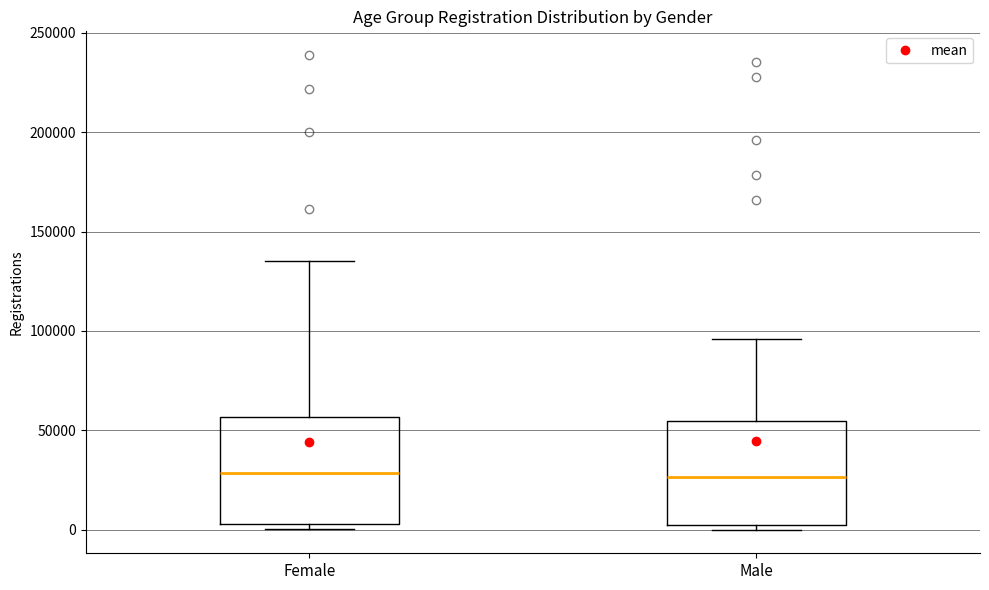

Reading left to right, read every box against the y-axis: the position of its median line, the range the box covers, and the ends of its whiskers. The values are not printed on the chart, so give them approximately, as read against the axis.

Female: median 30000, box 5000 to 55000, whiskers 0 to 135000
Male: median 25000, box 0 to 55000, whiskers 0 (just below the box's lower edge) to 95000